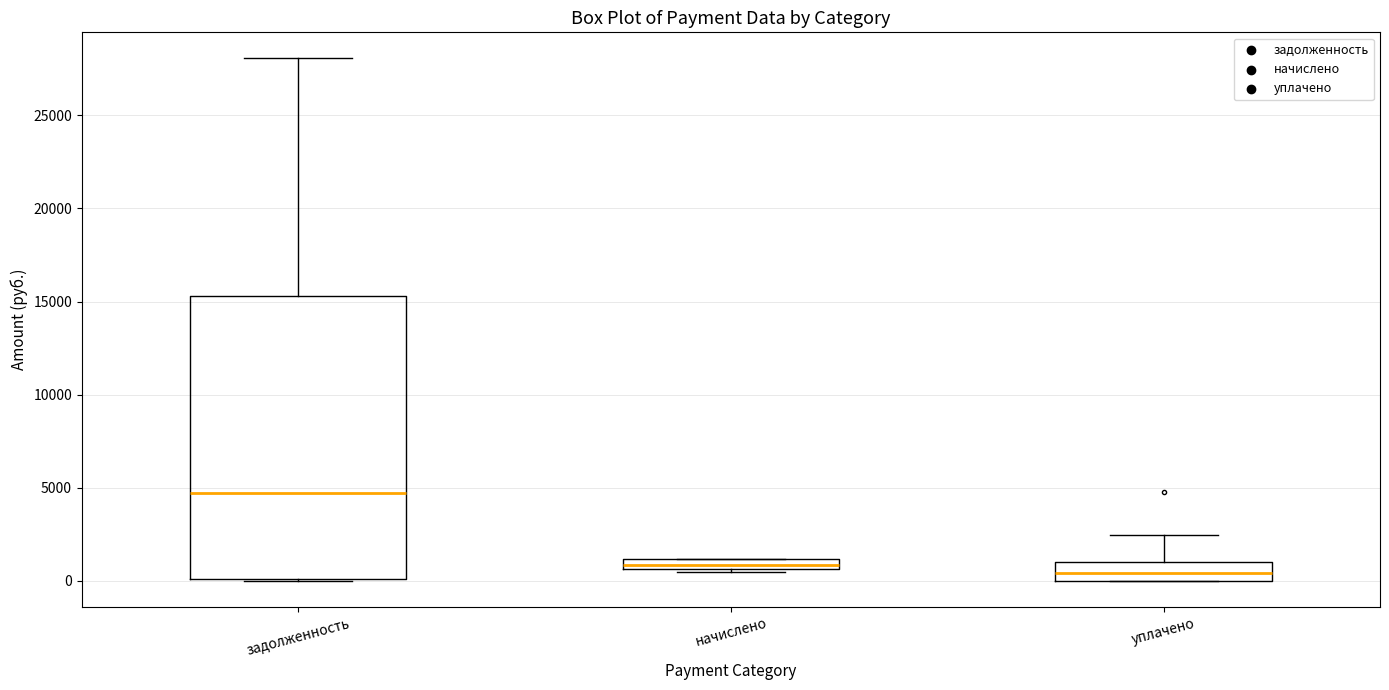

Where does the median line of the box for задолженность sit on the y-axis? The values are not printed on the chart, so give them approximately, as read against the axis.

4500